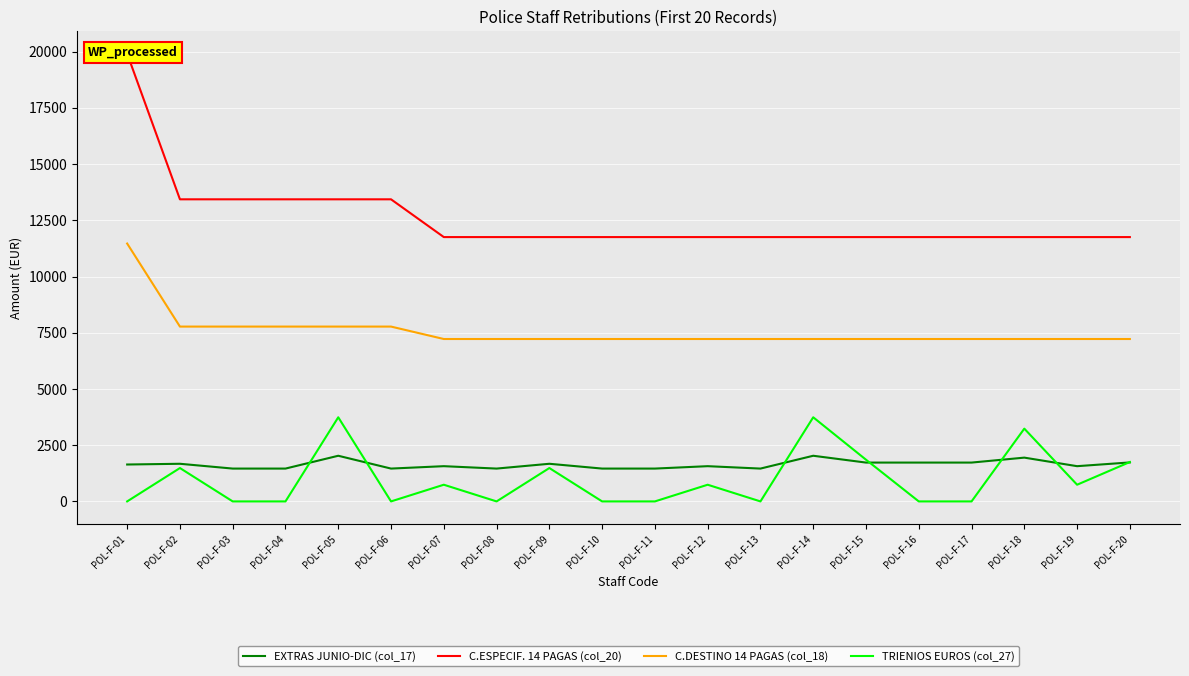

Which series has the widest spread of values?

C.ESPECIF. 14 PAGAS (col_20)